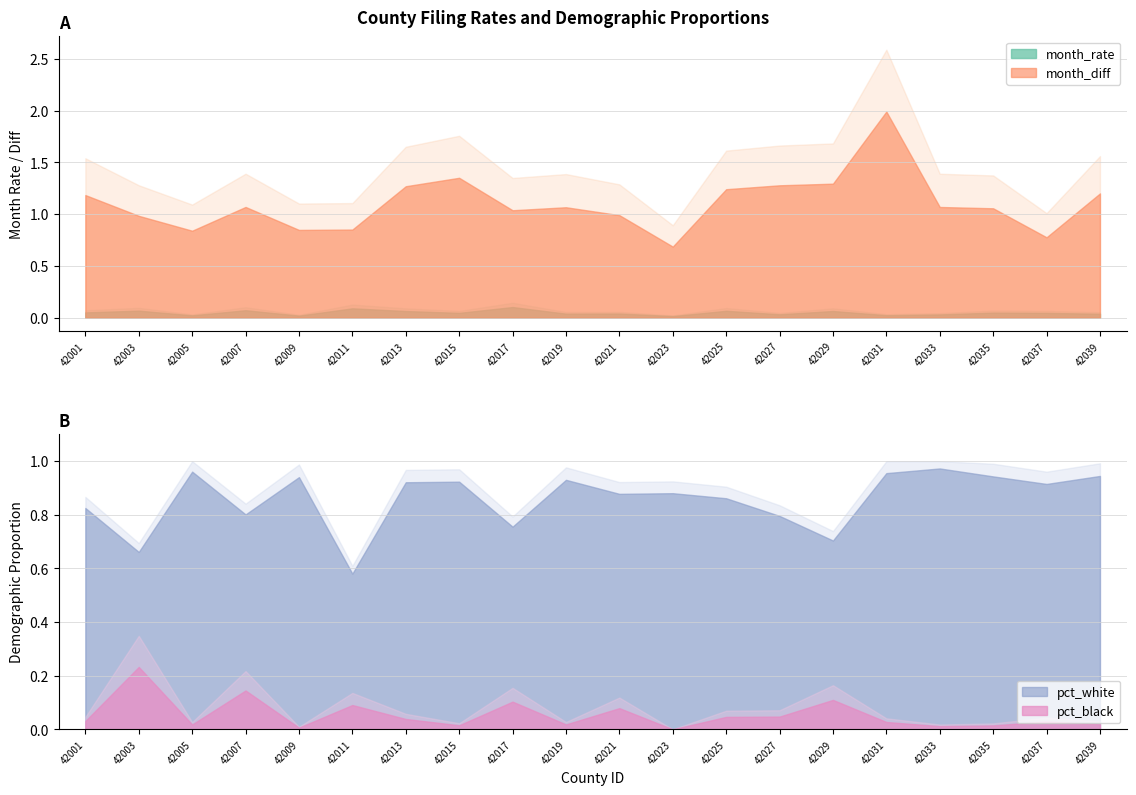

Where is the first local maximum for month_diff?

42007